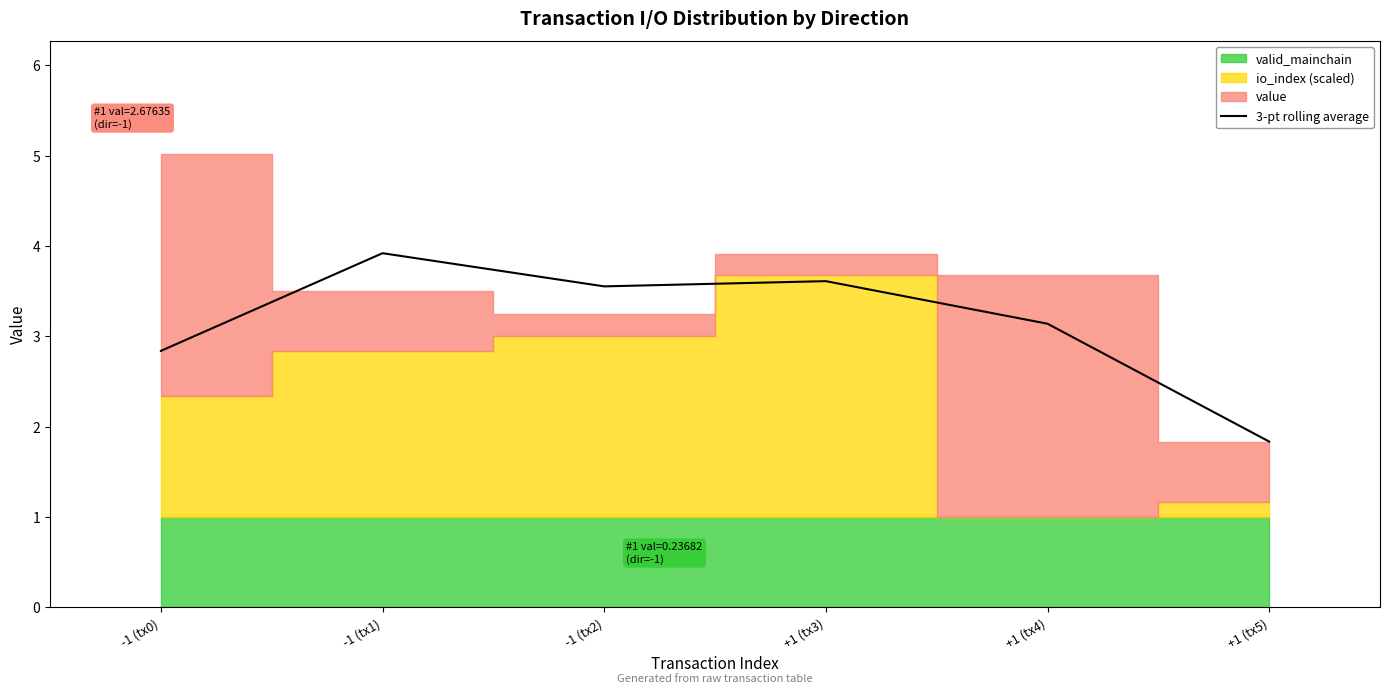

What is the minimum value shown in the chart?

1.8